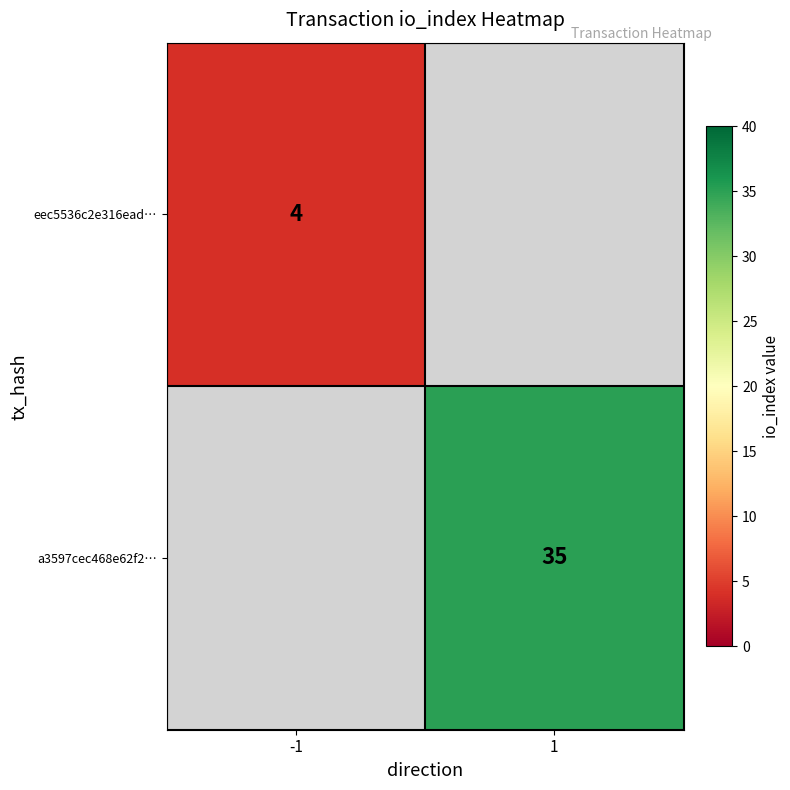

True or false: eec5536c2e316ead… has a value of 2 at -1.

False